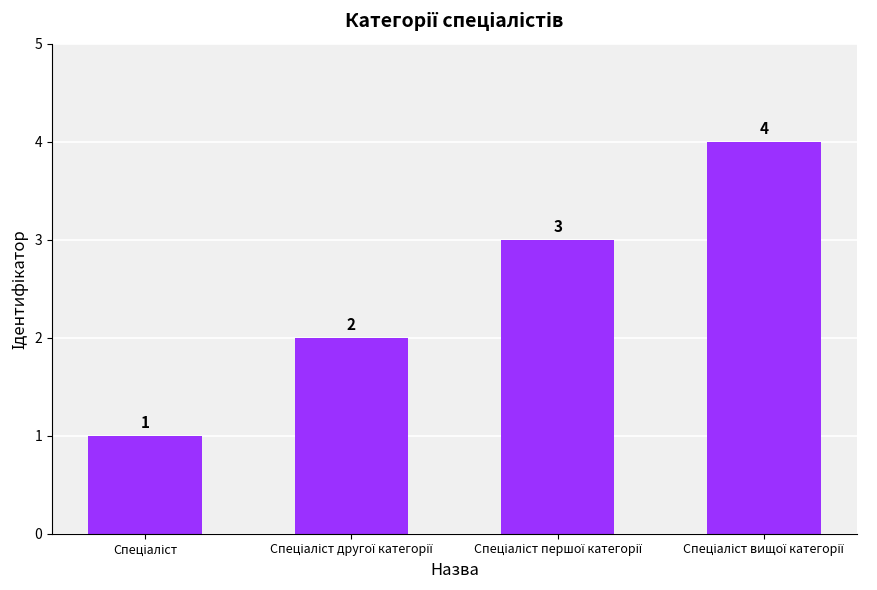

Reading left to right, transcribe all the data shown in this chart.

1	2	3	4